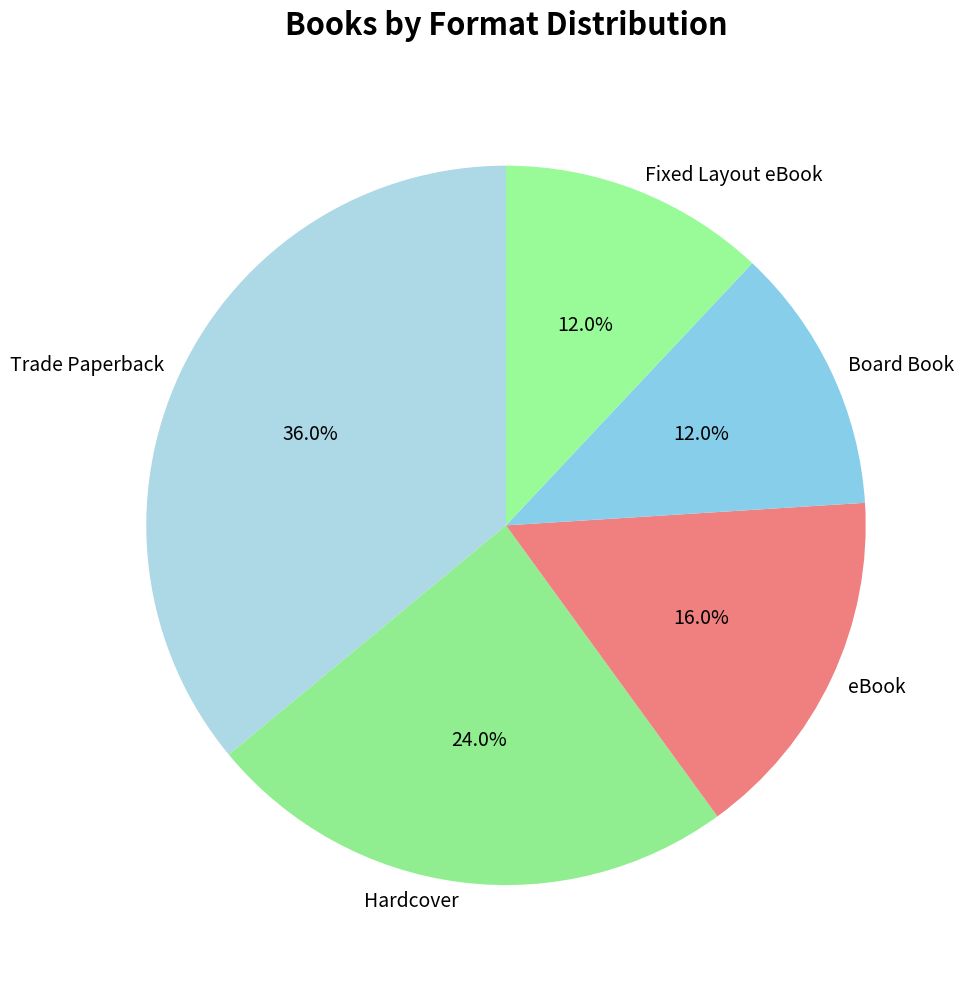

Is there any slice that represents more than half of the pie?

No